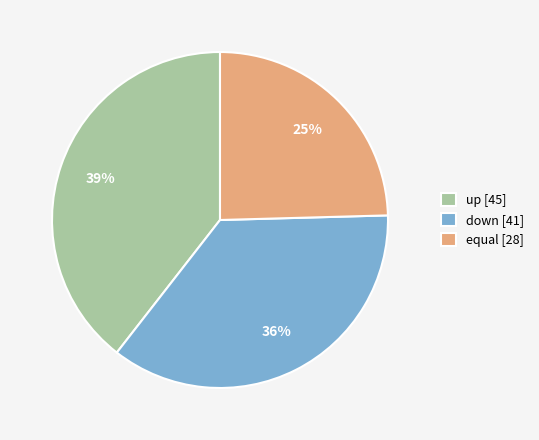

Is it true that equal is 35% of the pie?

False